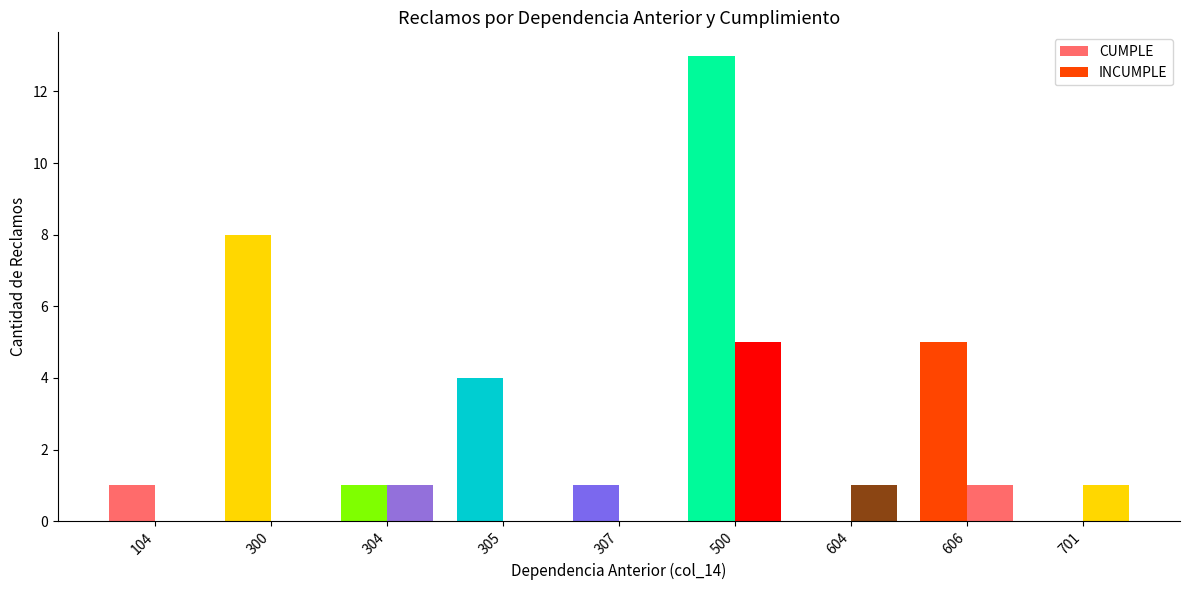

Are the bars grouped side by side (vs. stacked)?

Yes